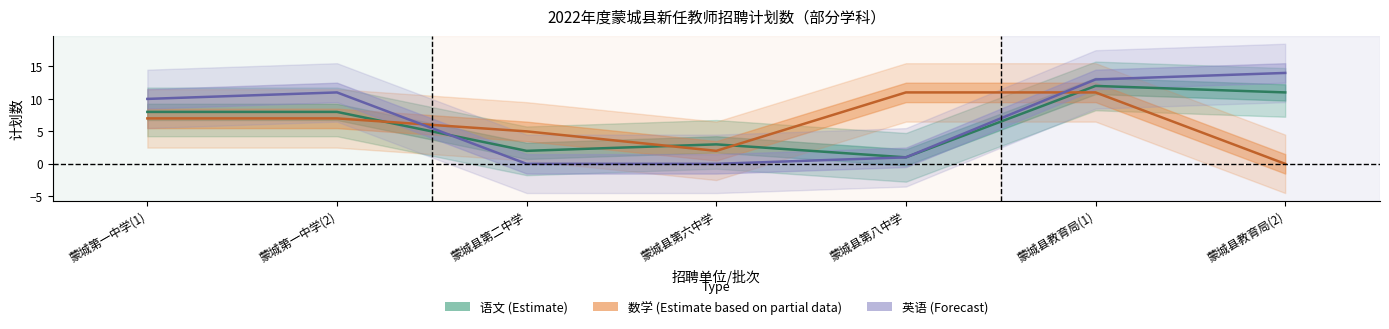

Which has a higher value, 蒙城县教育局(2) or 蒙城县第六中学?

蒙城县教育局(2)